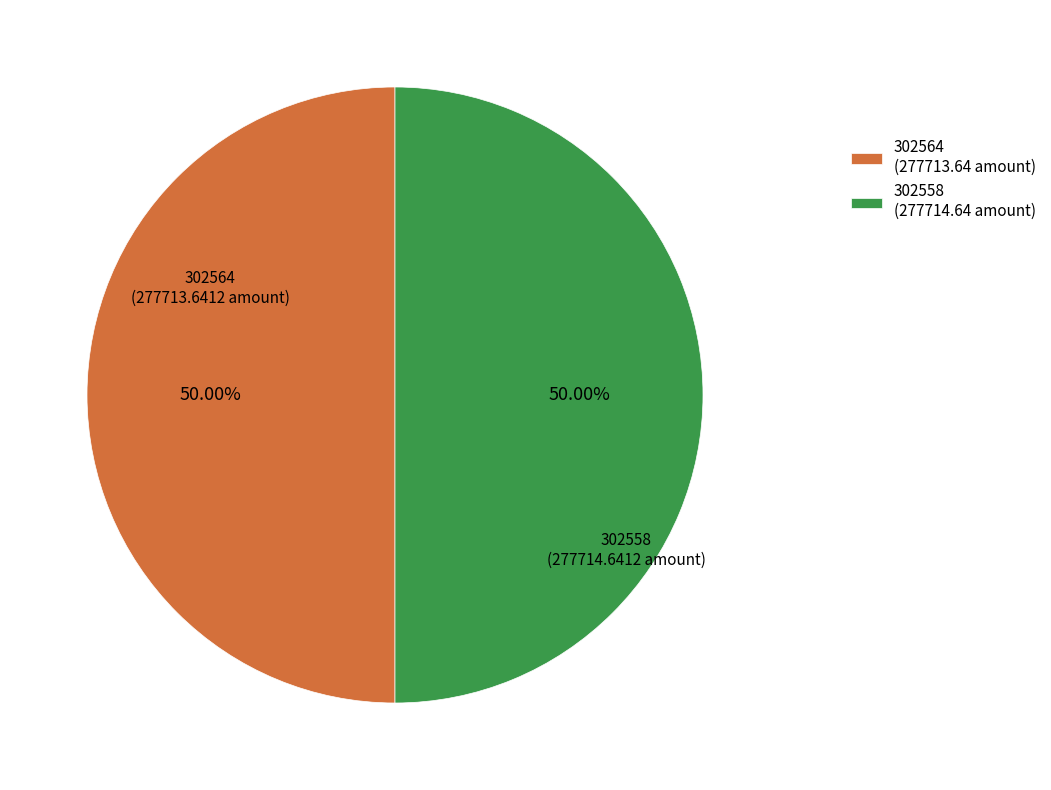

How much of the chart is everything except 302564?

50.0%